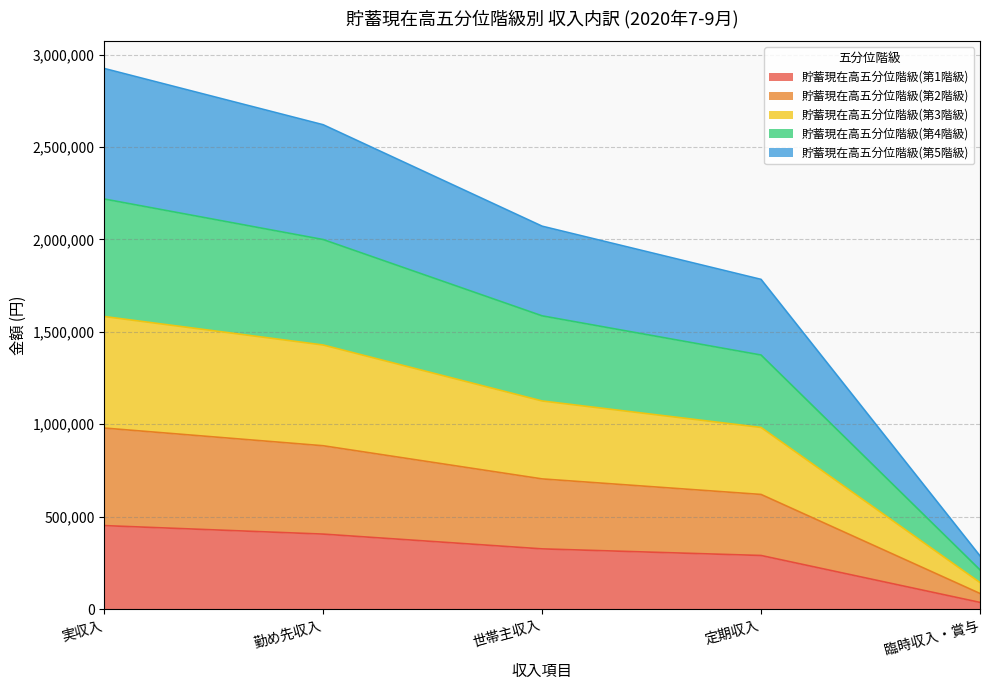

At which category does the chart reach its minimum across all series?

臨時収入・賞与